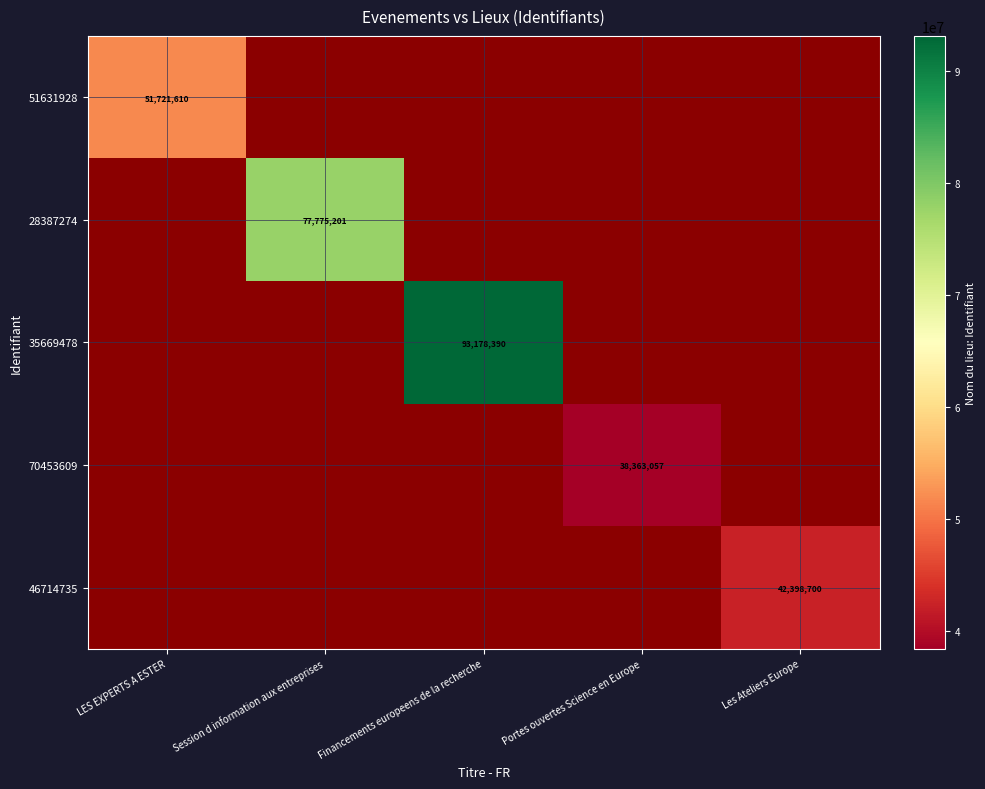

Which series has the widest spread of values?

51631928